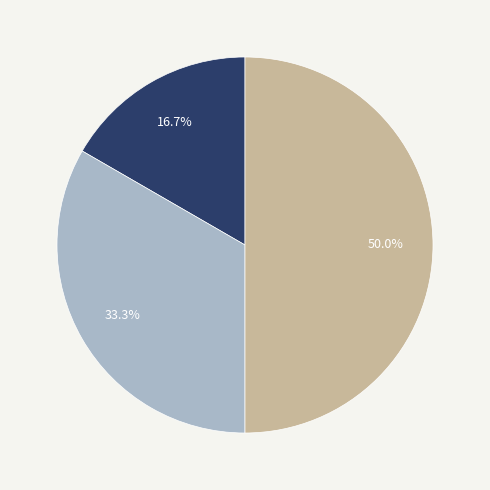

Is there a majority slice in this chart?

No